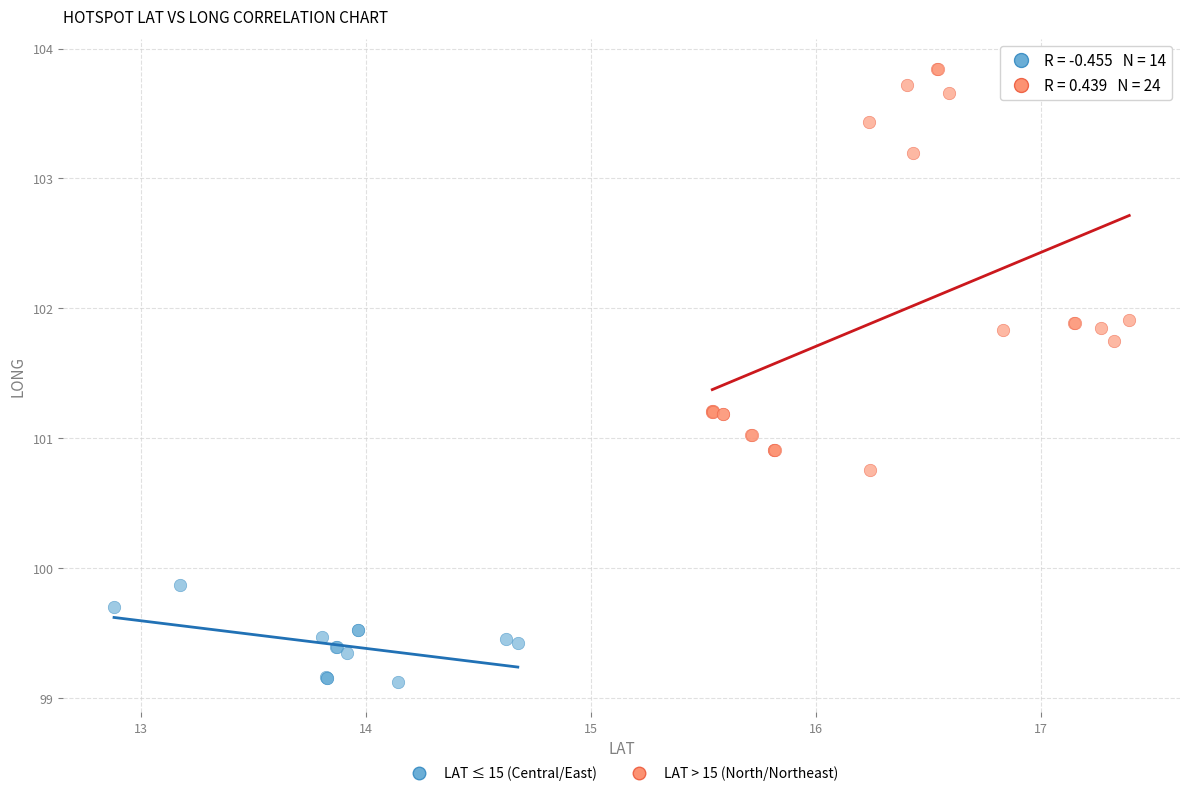

Which series has the widest spread of Y values?

LAT > 15 (North/Northeast)